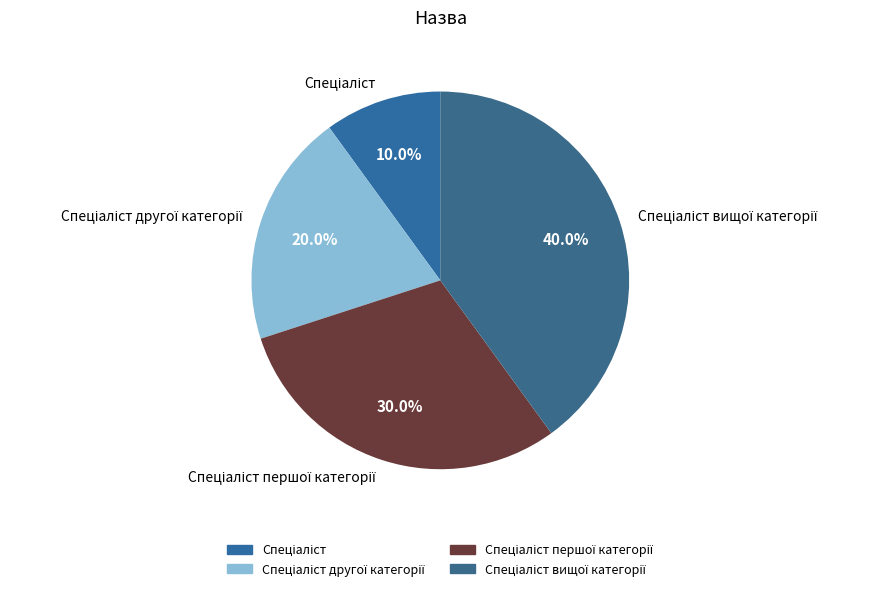

Does any single category account for the majority?

No